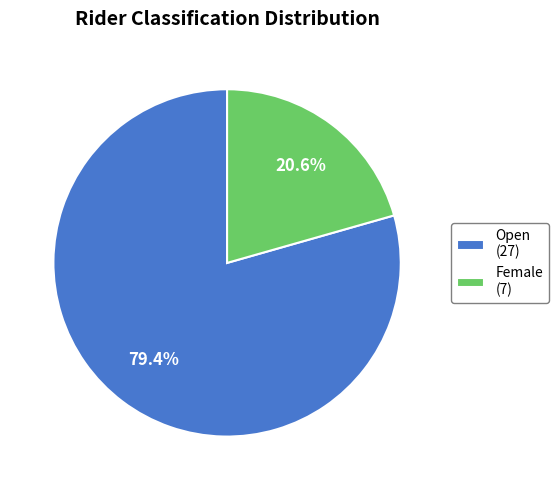

What percentage is NOT represented by Female?

79.4%